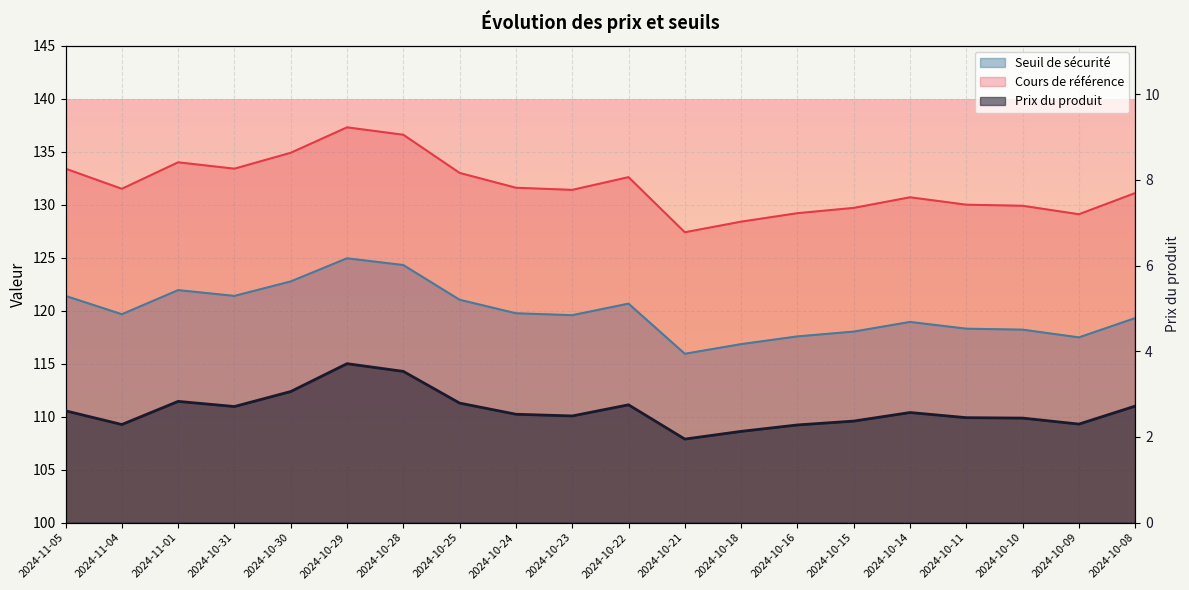

Where is the first local maximum for Prix du produit?

2024-11-01